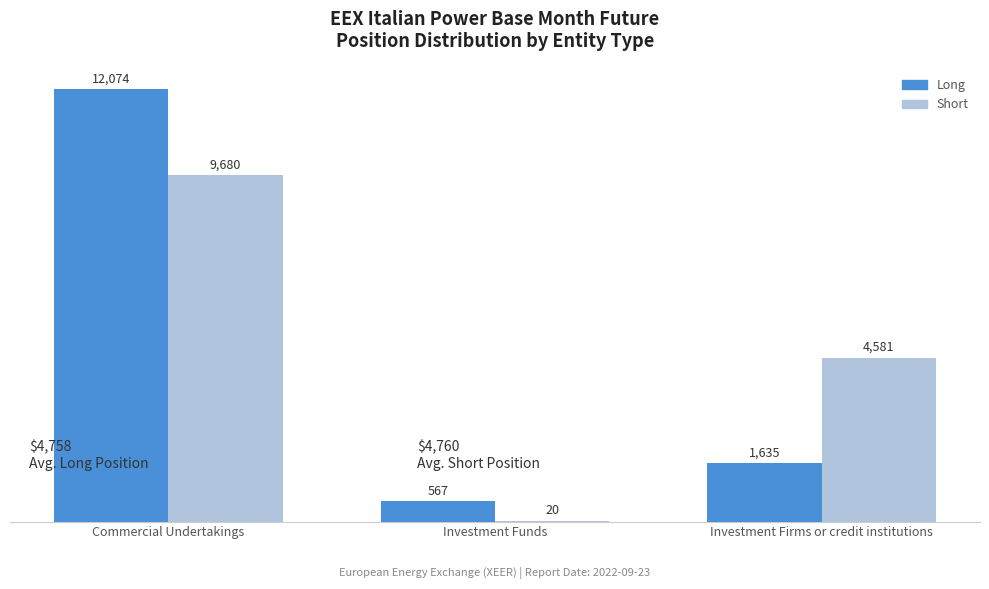

Reading left to right, transcribe all the data shown in this chart.

Long: Commercial Undertakings=12074	Investment Funds=567	Investment Firms or credit institutions=1635
Short: Commercial Undertakings=9680	Investment Funds=20	Investment Firms or credit institutions=4581